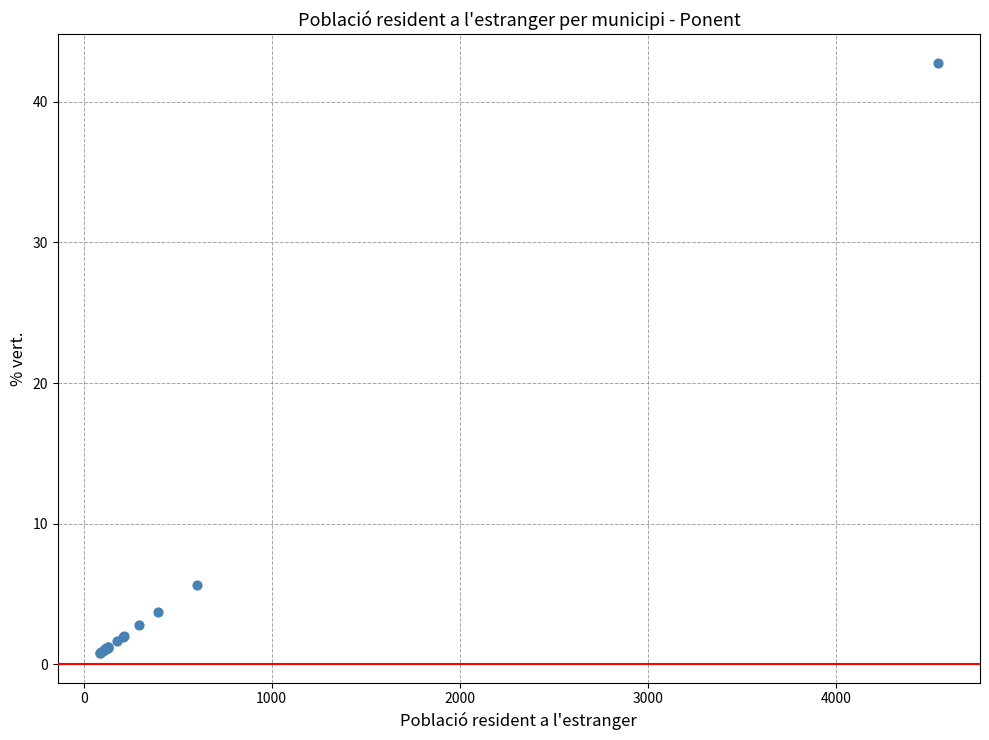

What Y value in the scatter plot is closest to 21?

5.7